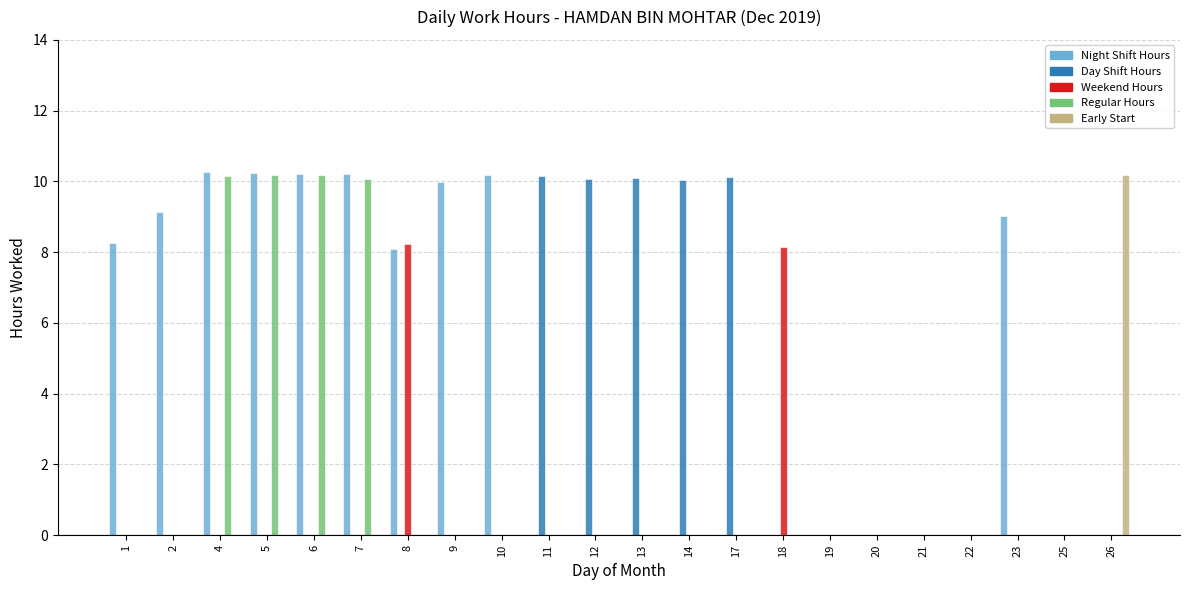

Are the bars grouped side by side (vs. stacked)?

Yes